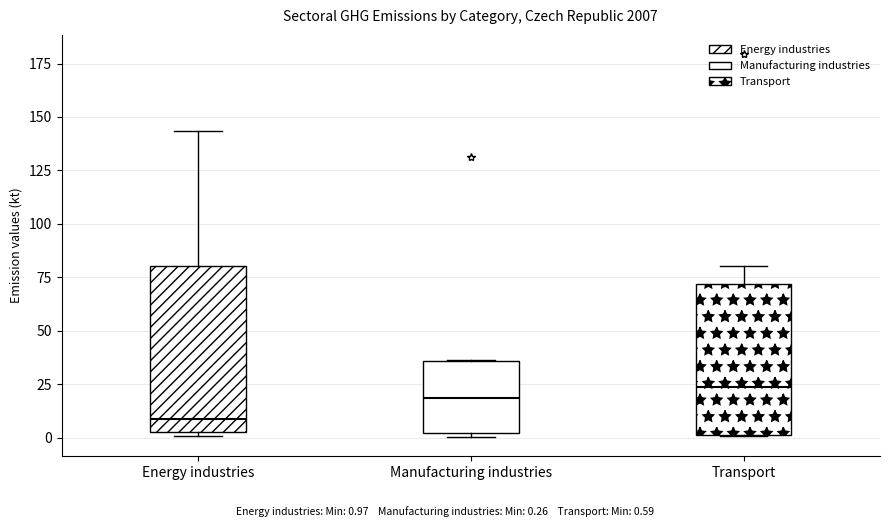

Comparing the boxes themselves (not the whiskers), which one is the tallest?

Energy industries